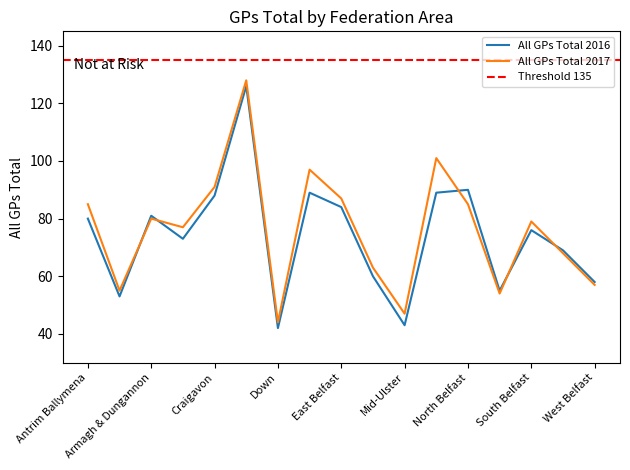

At which category is the sum across all series the highest?

Derry